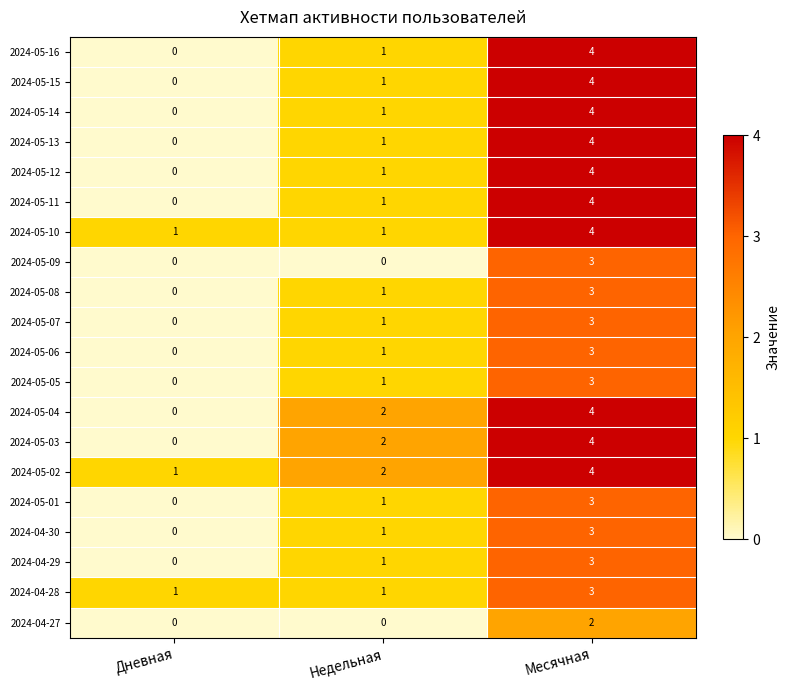

Rank the categories by 2024-04-30 value from highest to lowest.

Месячная, Недельная, Дневная